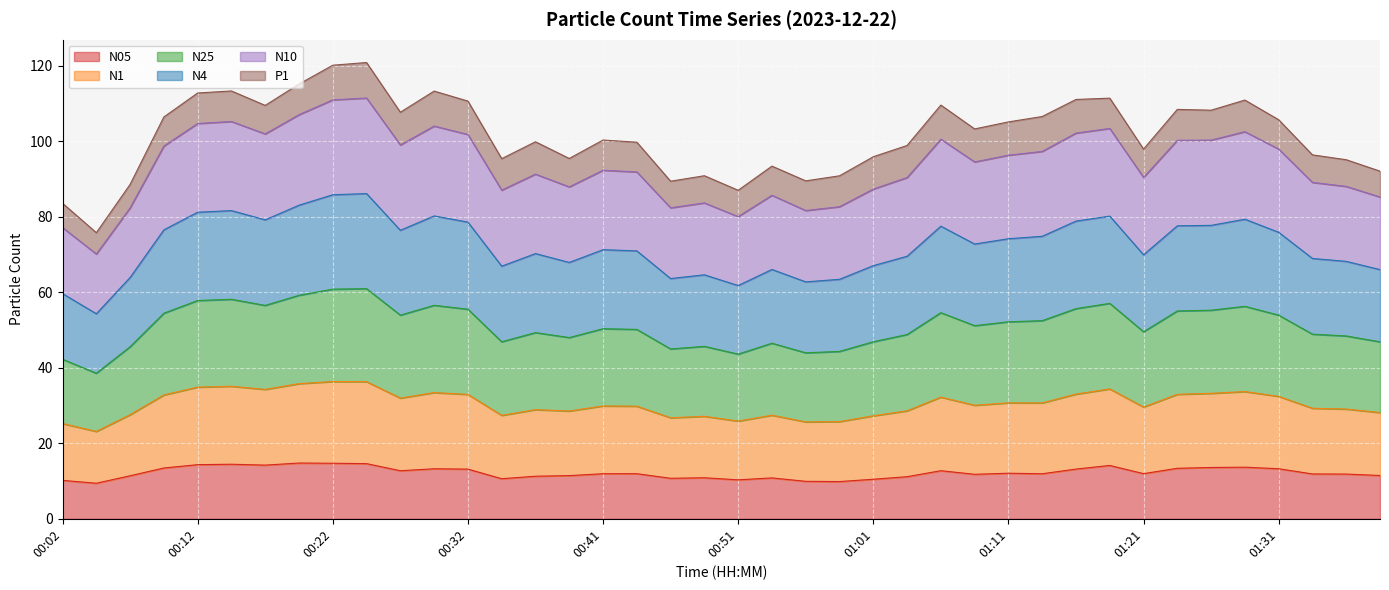

What is the total value across all series at 01:11?

105.1